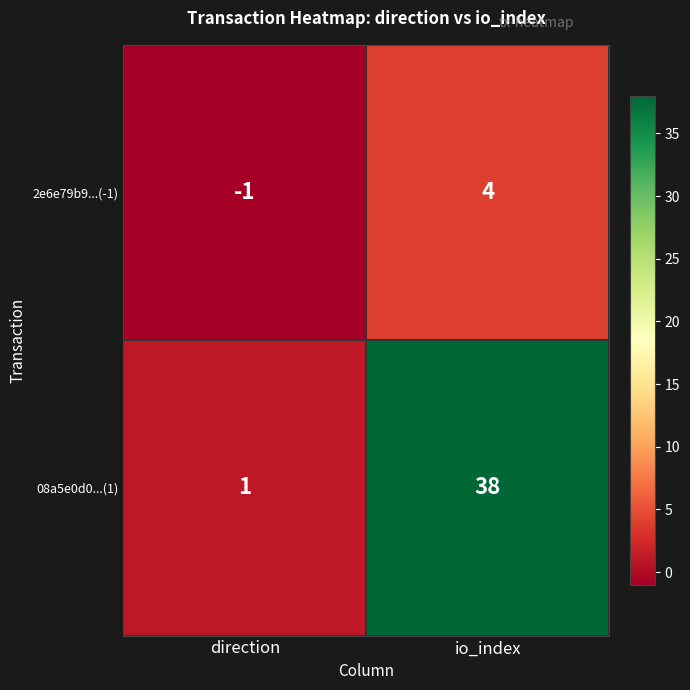

True or false: 08a5e0d0...(1) has a value of 1 at direction.

True